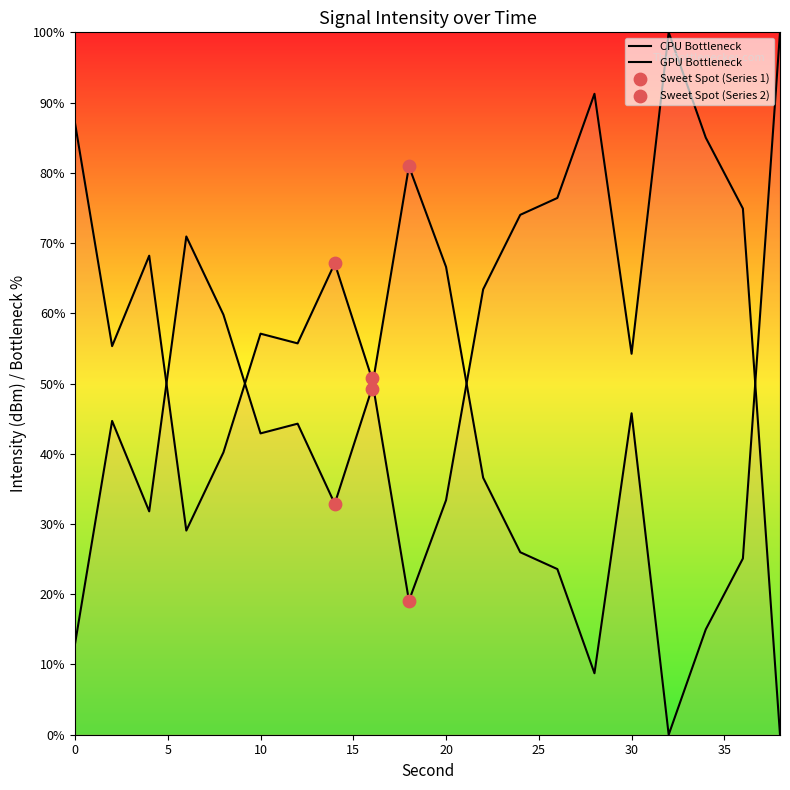

What is the ratio of the value at 36 to the value at 34?

0.9